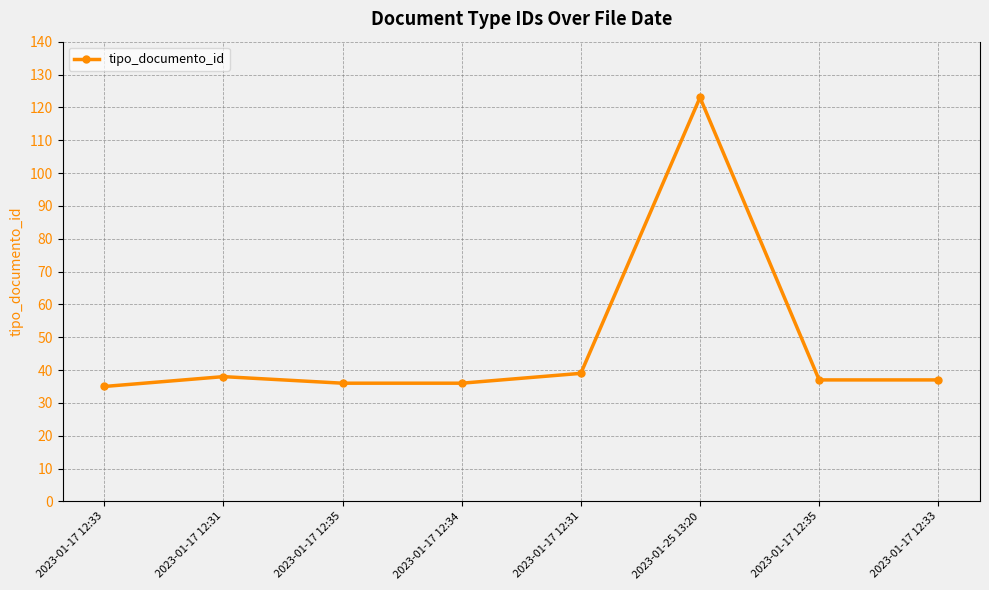

What is the smallest value displayed?

35